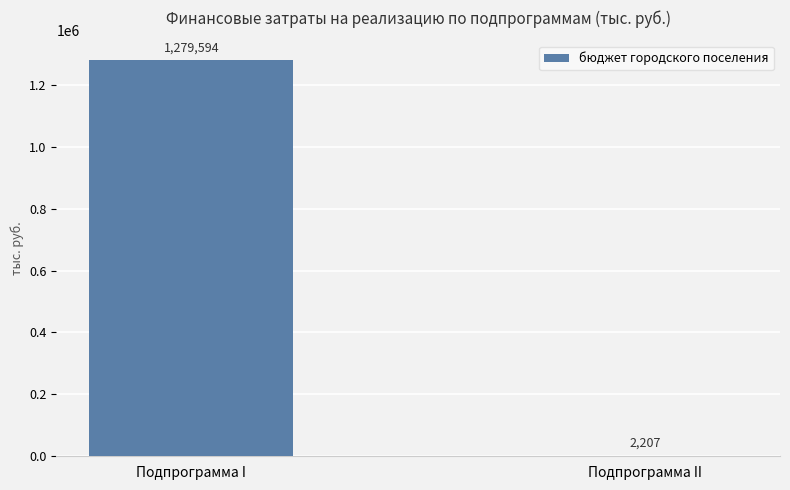

Which has a higher value, Подпрограмма II or Подпрограмма I?

Подпрограмма I